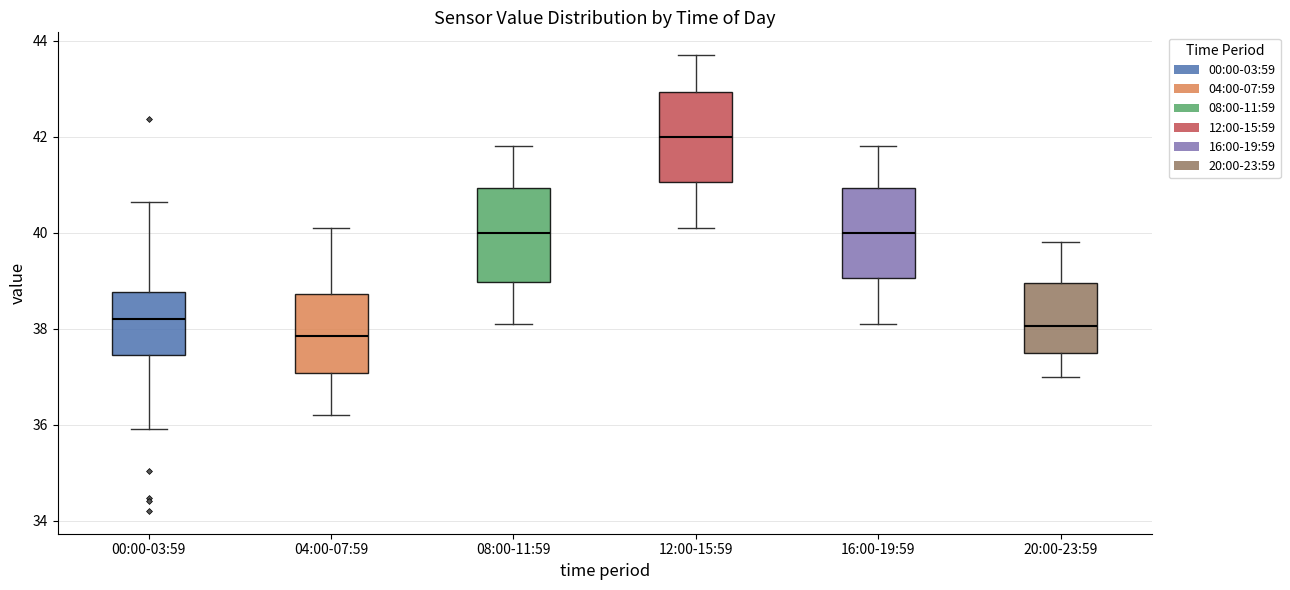

Where is the lower edge of the box for 16:00-19:59 on the y-axis? The values are not printed on the chart, so give them approximately, as read against the axis.

39.0